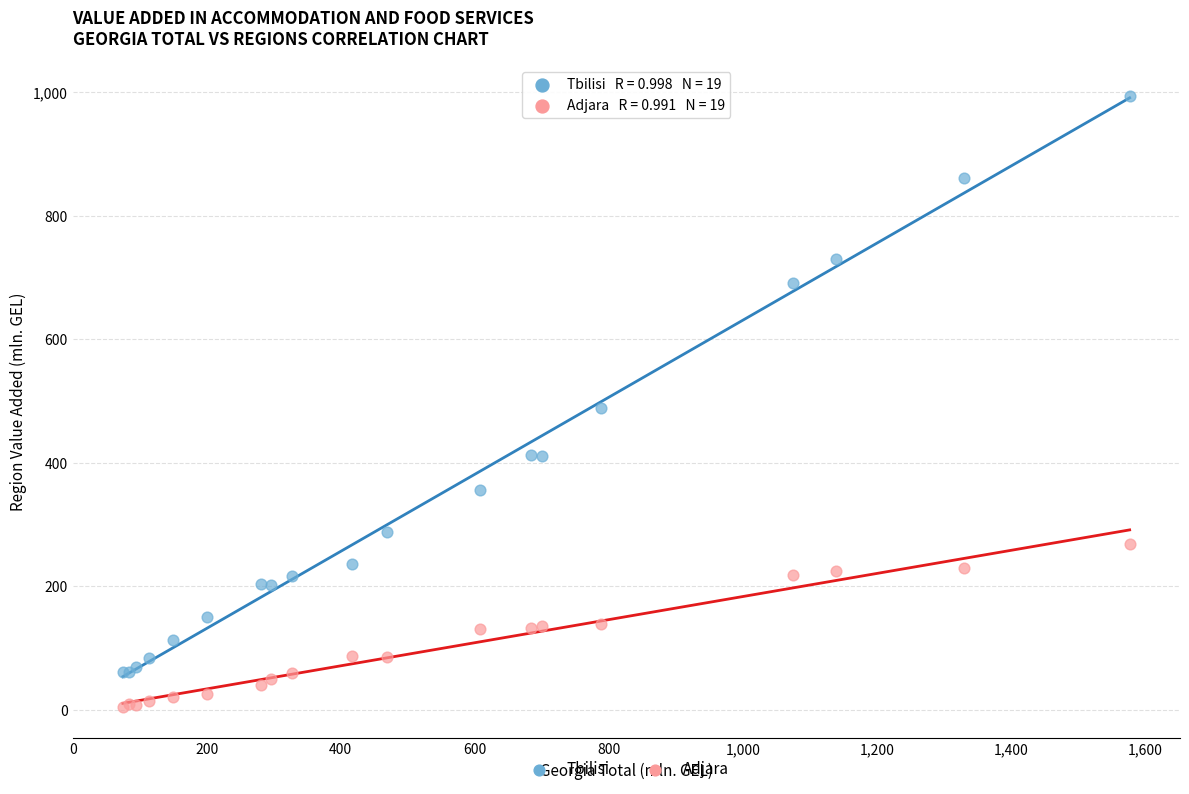

Which series contains the highest Y value?

Tbilisi